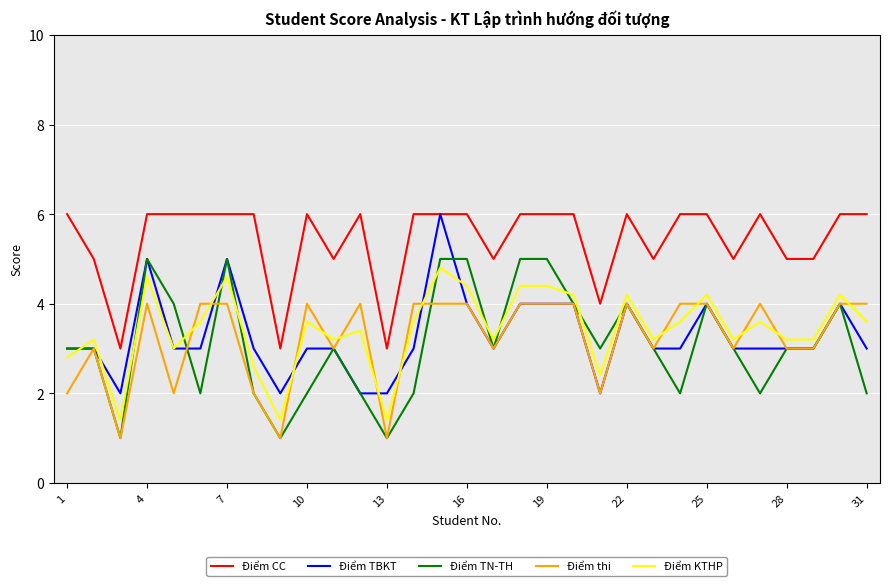

What is the highest value of the Điểm KTHP series?

4.8